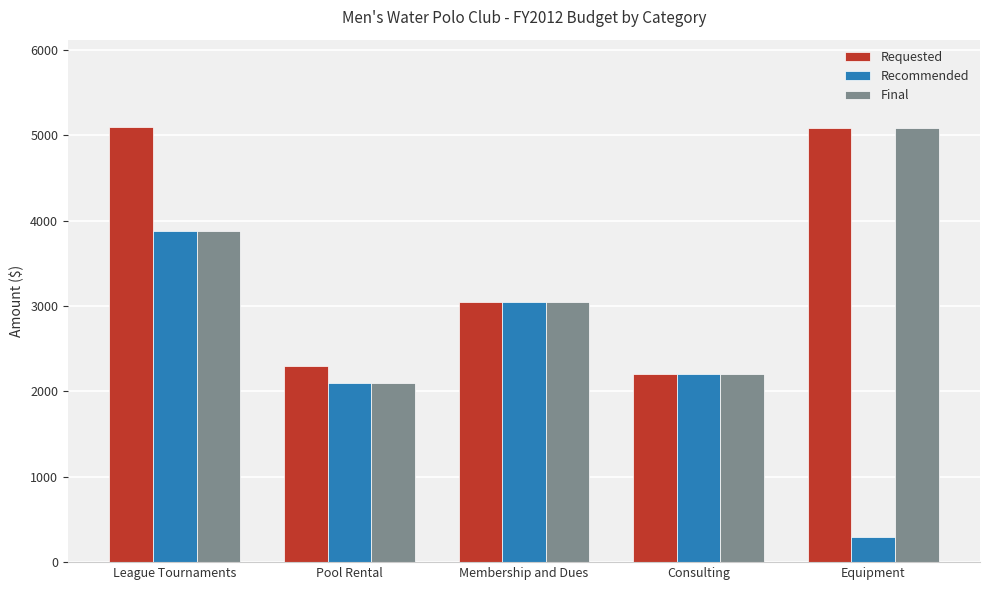

What is the label of the 2nd bar from the left?

Pool Rental